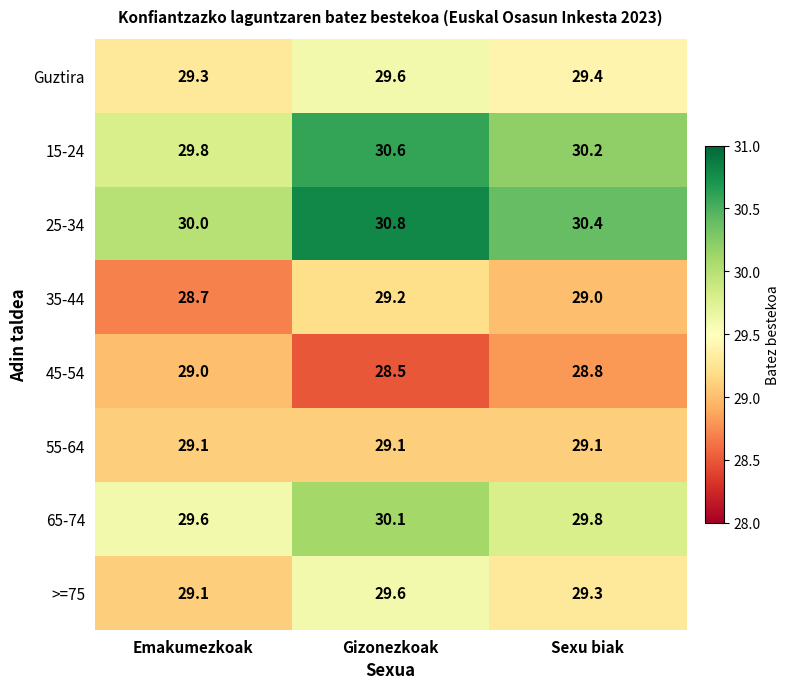

What is the sum of the 45-54 values at Gizonezkoak and Emakumezkoak?

57.5